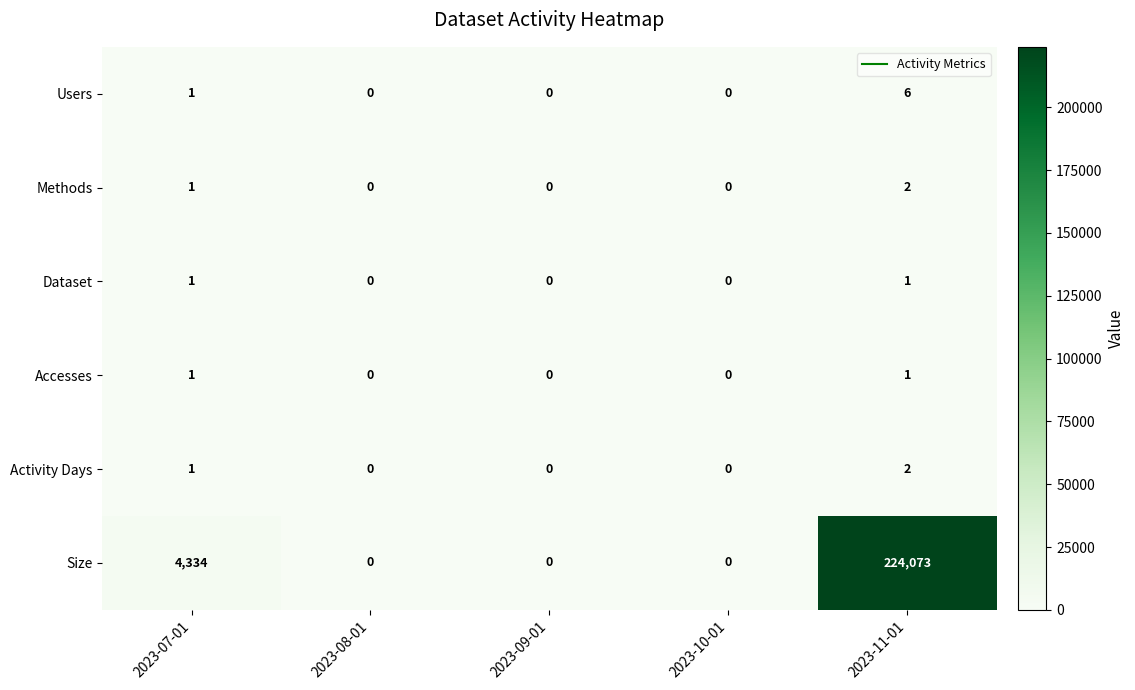

At which label does Methods reach its peak?

2023-11-01